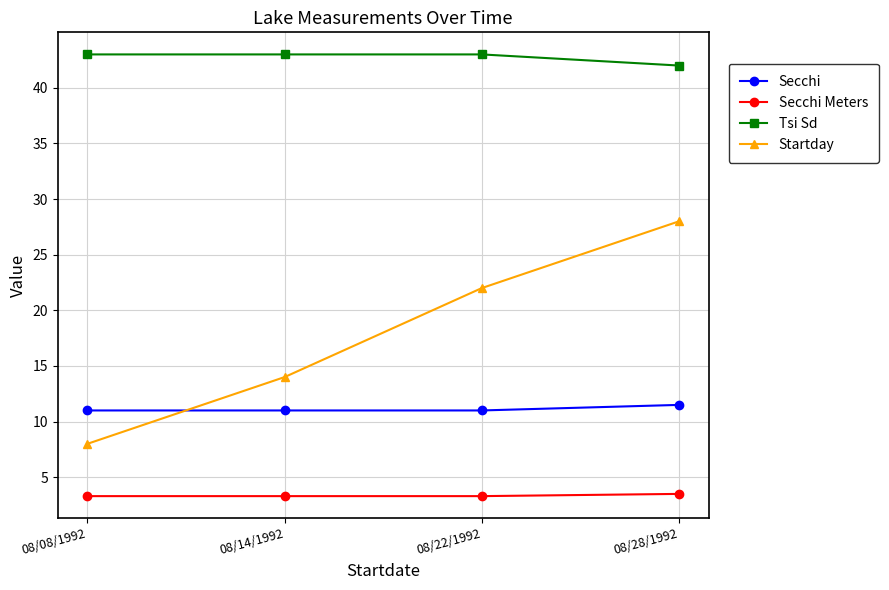

The value of Secchi at 08/22/1992 is 11.0. True or false?

True